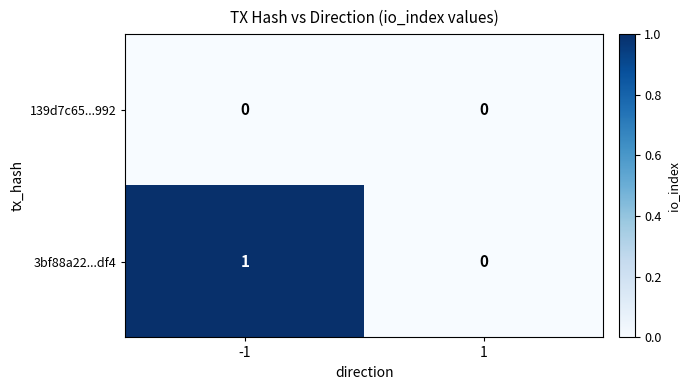

Which series changed the most between -1 and 1?

3bf88a22...df4